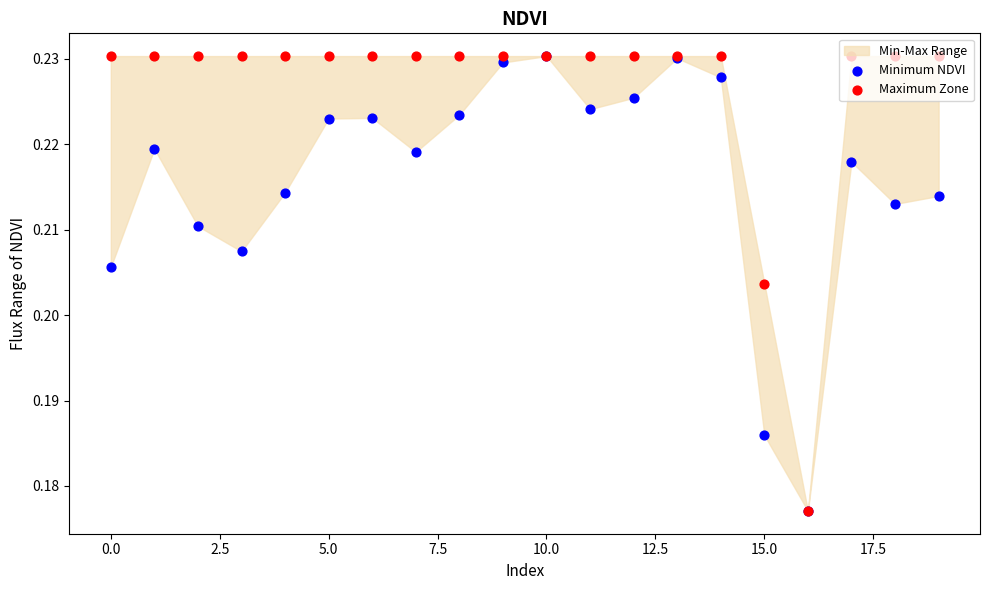

Which series reaches the minimum Y coordinate?

Minimum NDVI